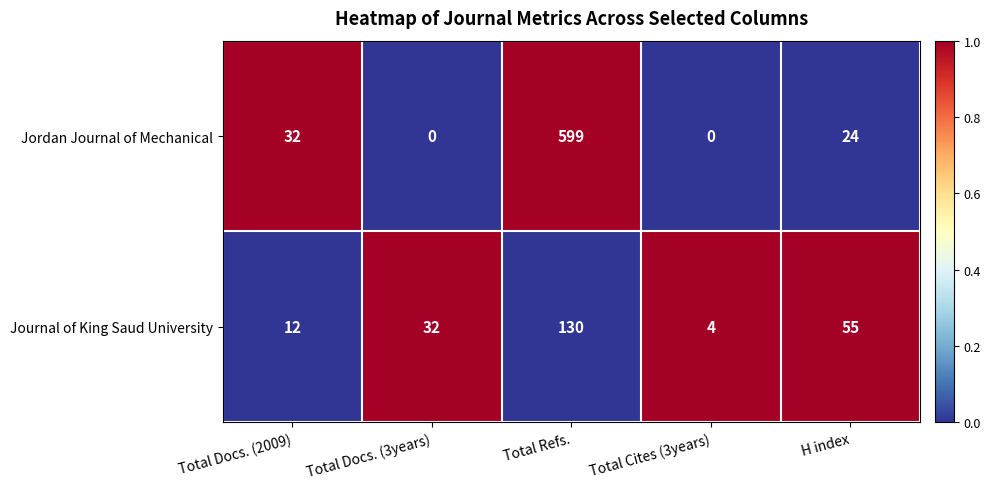

Rank the series by their maximum value, from lowest to highest.

Journal of King Saud University, Jordan Journal of Mechanical